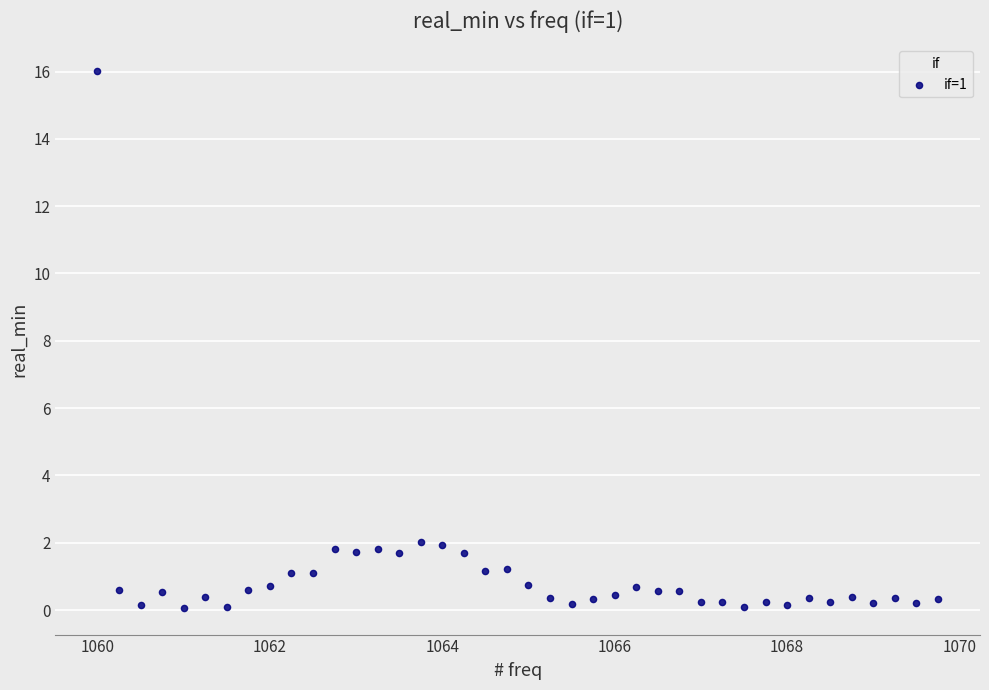

What is the range of Y values (max minus min)?

15.9